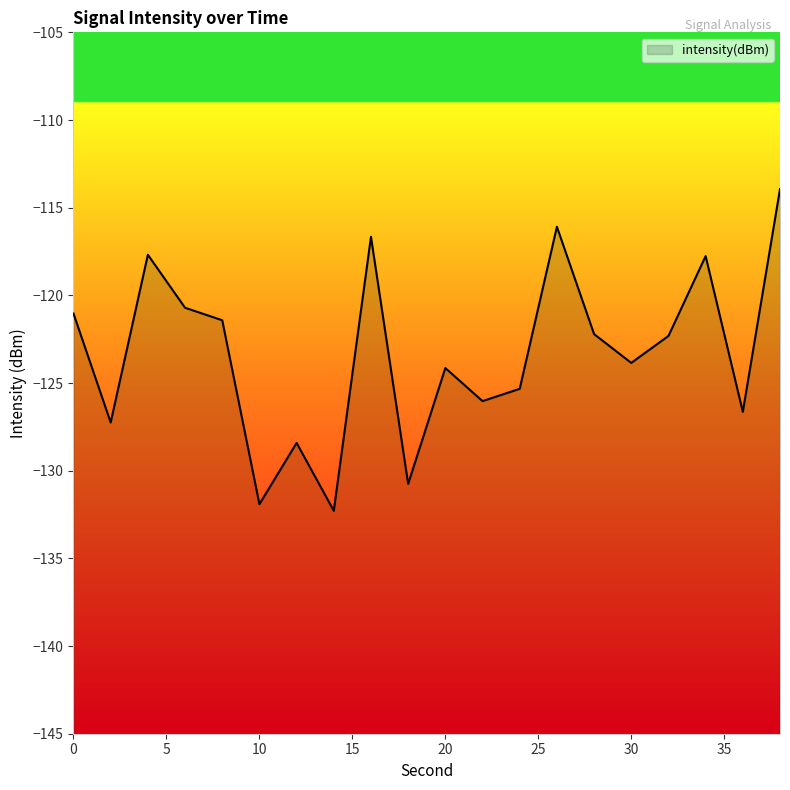

What is the value of the 11th point from the left?

-124.1